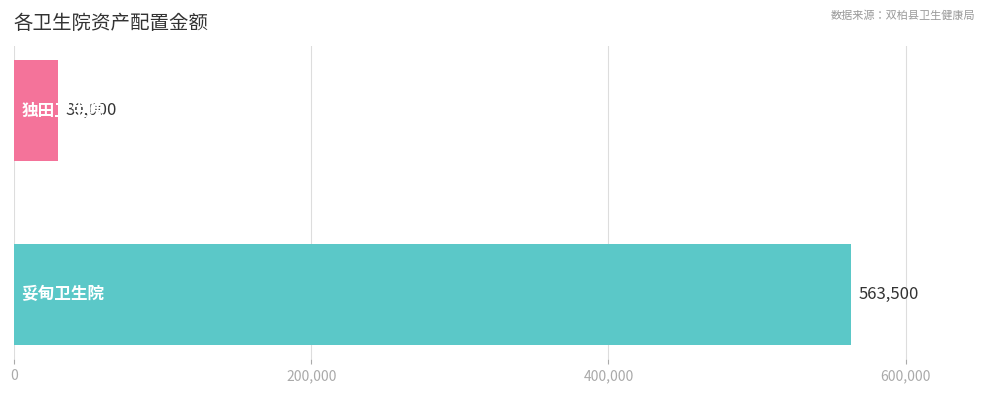

What is the minimum value shown in the chart?

30000